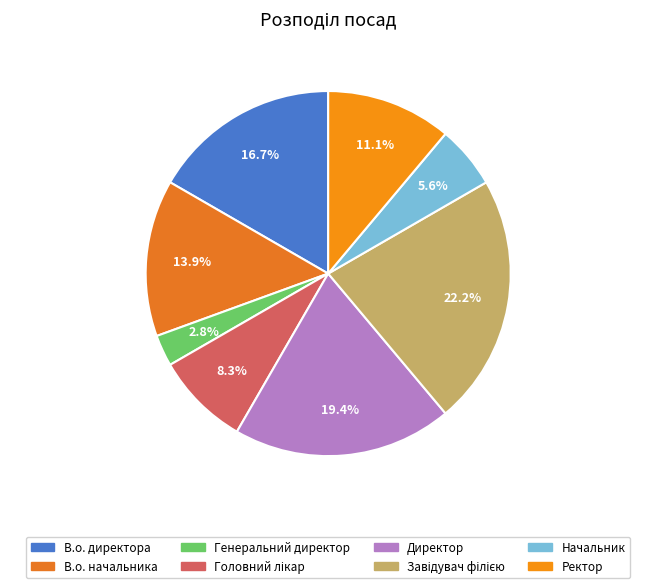

Count the number of slices in the pie.

8